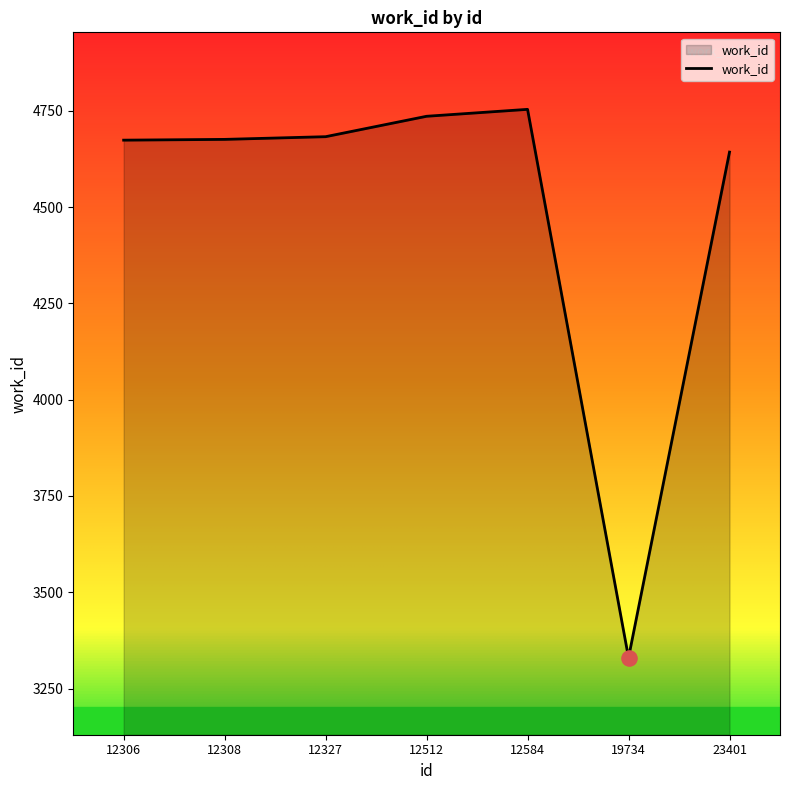

What is the change in value from 12512 to 19734?

-1406